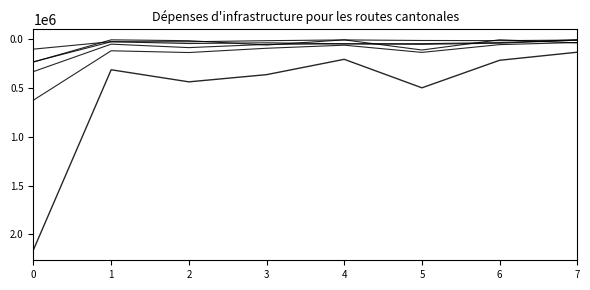

How many lines are shown in the chart?

6